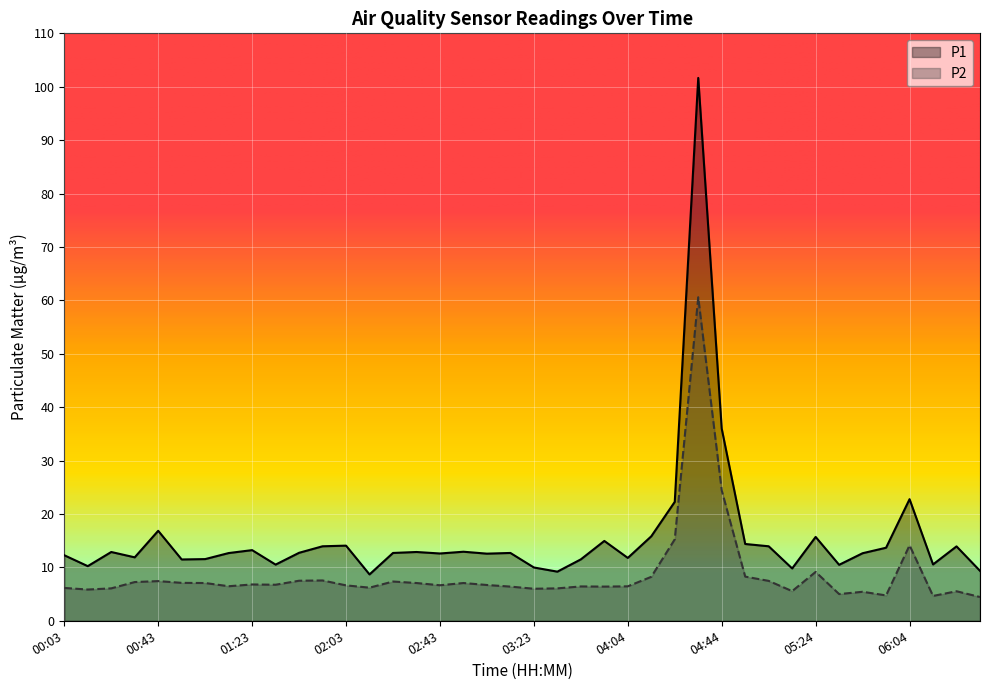

Reading left to right, transcribe all the data shown in this chart.

P1: 00:03=12.3	00:13=10.2	00:23=12.9	00:33=11.9	00:43=16.9	00:53=11.5	01:03=11.6	01:13=12.7	01:23=13.2	01:33=10.5	01:43=12.7	01:53=13.9	02:03=14.1	02:13=8.7	02:23=12.7	02:33=12.9	02:43=12.6	02:53=12.9	03:03=12.6	03:13=12.7	03:23=10.0	03:33=9.2	03:43=11.5	03:54=14.9	04:04=11.8	04:14=15.8	04:24=22.3	04:34=101.7	04:44=36.0	04:54=14.4	05:04=13.9	05:14=9.8	05:24=15.7	05:34=10.5	05:44=12.7	05:54=13.7	06:04=22.8	06:14=10.6	06:24=13.9	06:34=9.3
P2: 00:03=6.2	00:13=5.8	00:23=6.1	00:33=7.2	00:43=7.4	00:53=7.1	01:03=7.1	01:13=6.5	01:23=6.8	01:33=6.8	01:43=7.5	01:53=7.5	02:03=6.6	02:13=6.2	02:23=7.3	02:33=7.1	02:43=6.7	02:53=7.1	03:03=6.7	03:13=6.4	03:23=6.0	03:33=6.1	03:43=6.4	03:54=6.4	04:04=6.5	04:14=8.2	04:24=15.2	04:34=60.6	04:44=24.4	04:54=8.3	05:04=7.5	05:14=5.5	05:24=9.2	05:34=5.0	05:44=5.4	05:54=4.8	06:04=14.1	06:14=4.7	06:24=5.5	06:34=4.5